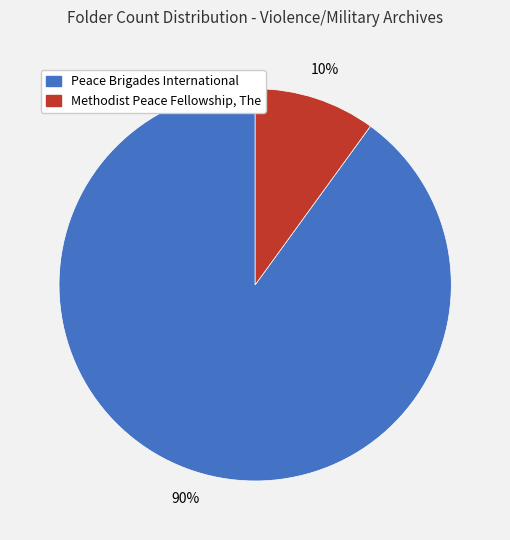

To the nearest percent, what is the combined percentage of Peace Brigades International and Methodist Peace Fellowship, The?

100%